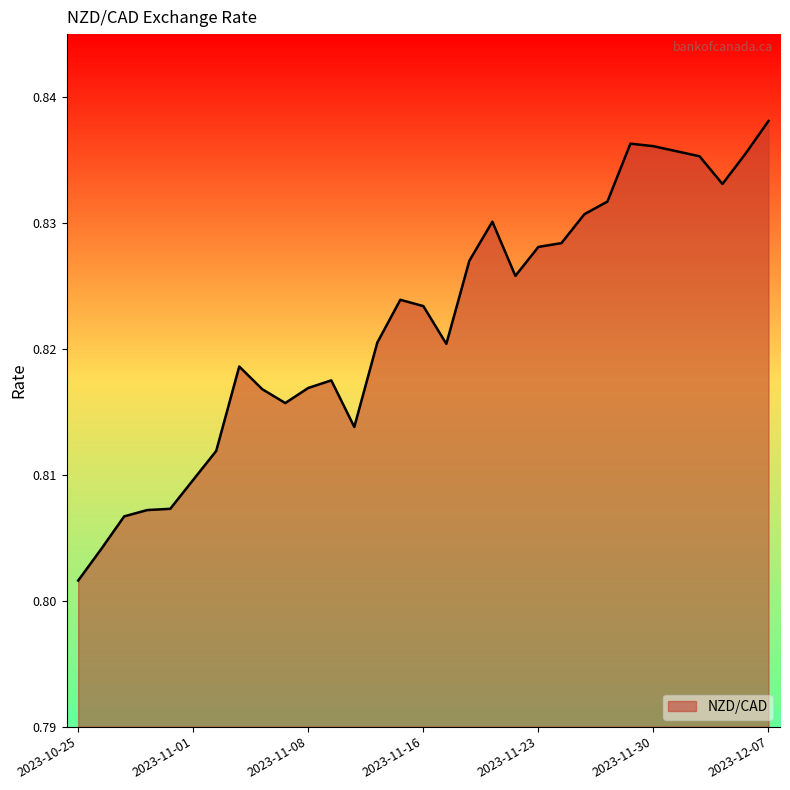

Reading left to right, transcribe all the data shown in this chart.

0.8	0.8	0.8	0.8	0.8	0.8	0.8	0.8	0.8	0.8	0.8	0.8	0.8	0.8	0.8	0.8	0.8	0.8	0.8	0.8	0.8	0.8	0.8	0.8	0.8	0.8	0.8	0.8	0.8	0.8	0.8